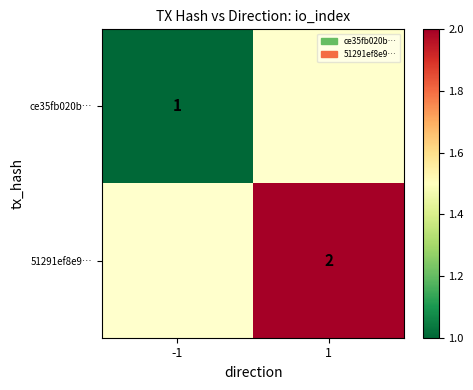

Is the value of 51291ef8e9… at 1 greater than the value of ce35fb020b… at -1?

Yes